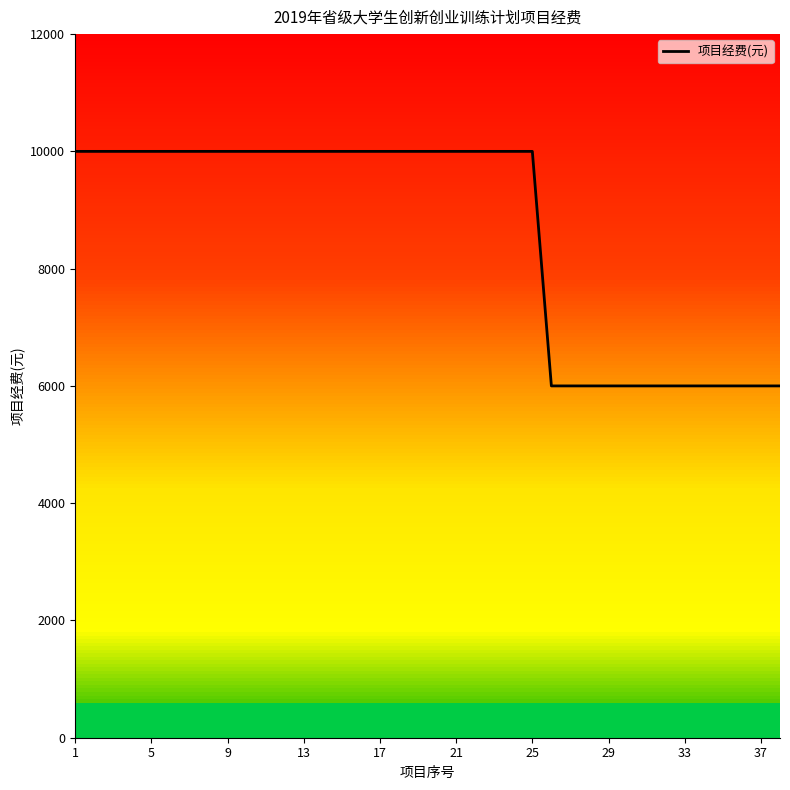

The value of 项目经费(元) at 1 is 2779. True or false?

False